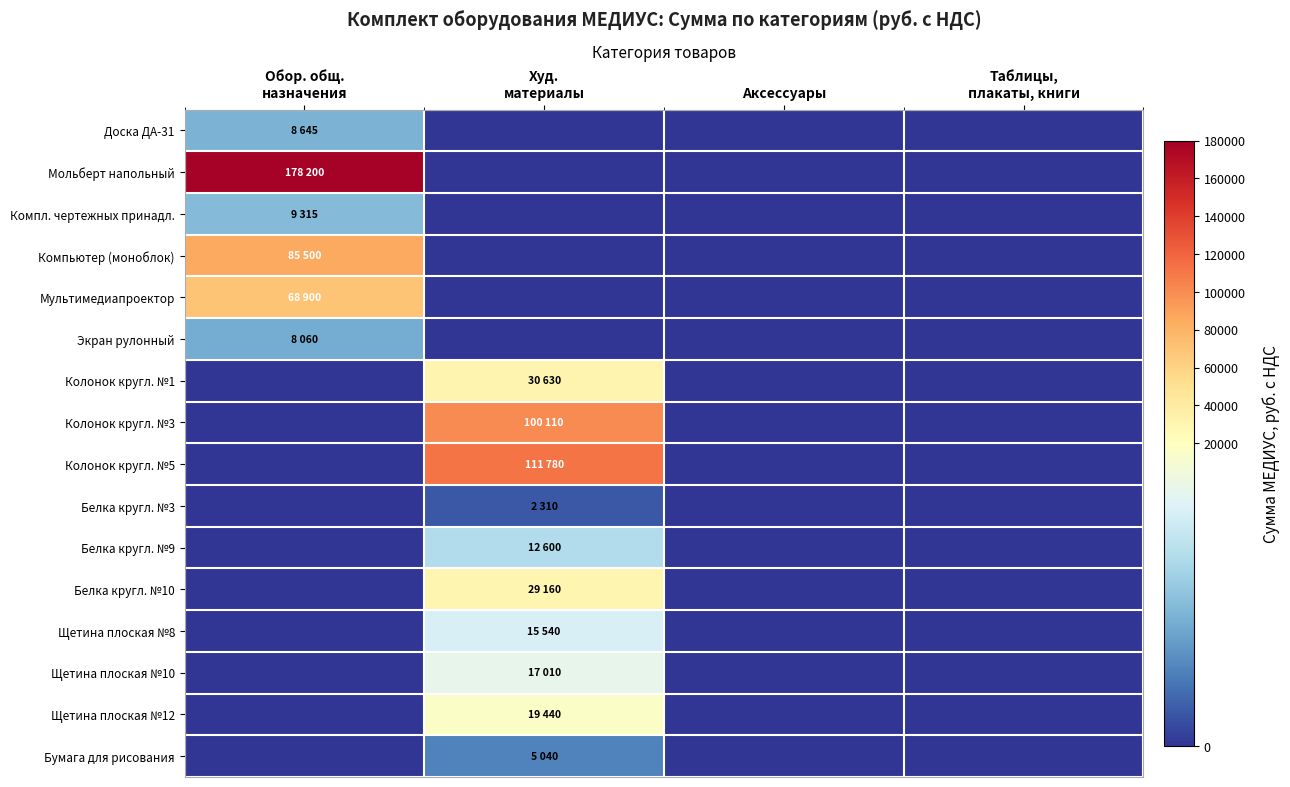

How many categories are shown in the chart?

4